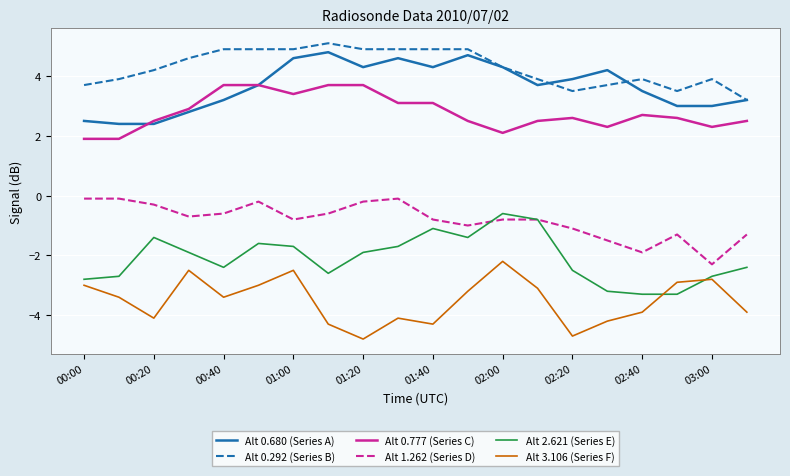

Reading left to right, list all the values displayed in this chart.

Alt 0.680 (Series A): 2.5	2.4	2.4	2.8	3.2	3.7	4.6	4.8	4.3	4.6	4.3	4.7	4.3	3.7	3.9	4.2	3.5	3.0	3.0	3.2
Alt 0.292 (Series B): 3.7	3.9	4.2	4.6	4.9	4.9	4.9	5.1	4.9	4.9	4.9	4.9	4.3	3.9	3.5	3.7	3.9	3.5	3.9	3.2
Alt 0.777 (Series C): 1.9	1.9	2.5	2.9	3.7	3.7	3.4	3.7	3.7	3.1	3.1	2.5	2.1	2.5	2.6	2.3	2.7	2.6	2.3	2.5
Alt 1.262 (Series D): -0.1	-0.1	-0.3	-0.7	-0.6	-0.2	-0.8	-0.6	-0.2	-0.1	-0.8	-1.0	-0.8	-0.8	-1.1	-1.5	-1.9	-1.3	-2.3	-1.3
Alt 2.621 (Series E): -2.8	-2.7	-1.4	-1.9	-2.4	-1.6	-1.7	-2.6	-1.9	-1.7	-1.1	-1.4	-0.6	-0.8	-2.5	-3.2	-3.3	-3.3	-2.7	-2.4
Alt 3.106 (Series F): -3.0	-3.4	-4.1	-2.5	-3.4	-3.0	-2.5	-4.3	-4.8	-4.1	-4.3	-3.2	-2.2	-3.1	-4.7	-4.2	-3.9	-2.9	-2.8	-3.9